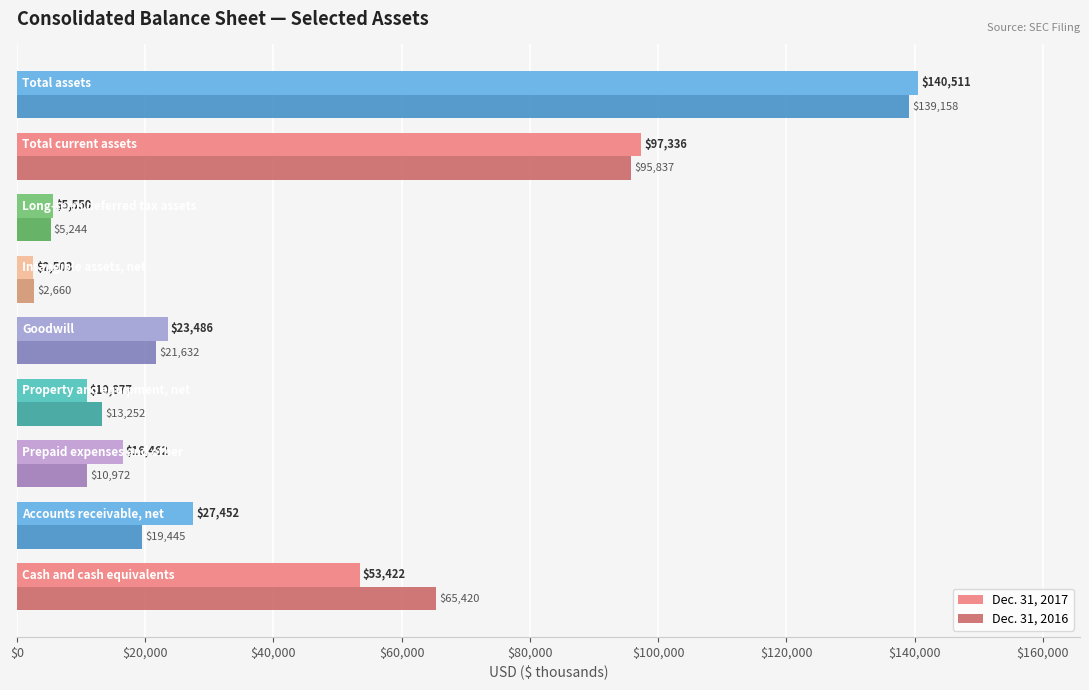

What is the difference between the maximum and minimum values in the Dec. 31, 2016 series?

136498